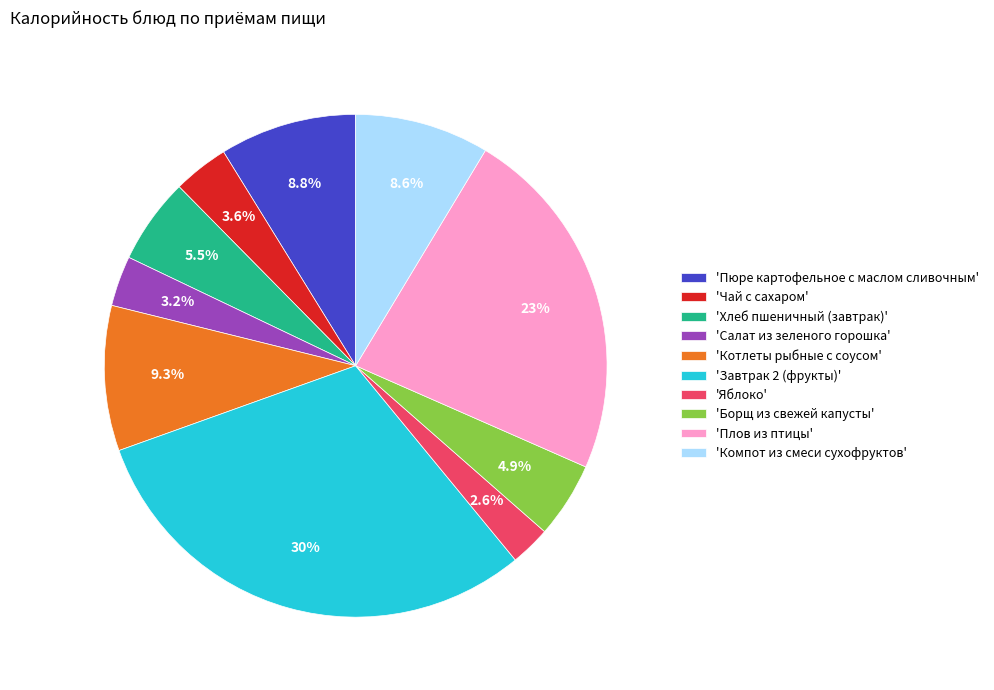

What portion of the pie excludes 'Борщ из свежей капусты'?

95.1%